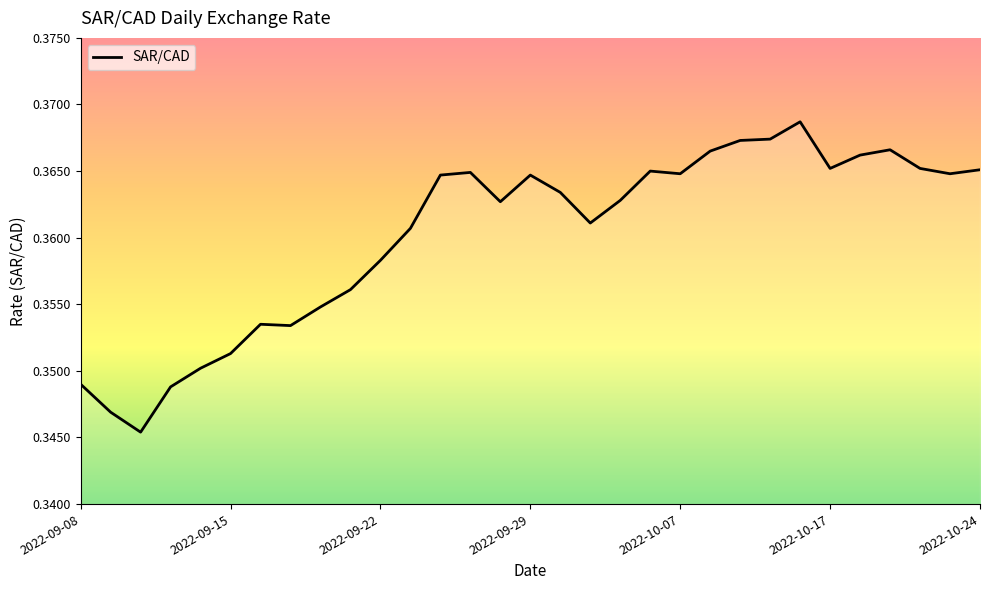

Is this an area chart (filled region under the line)?

Yes